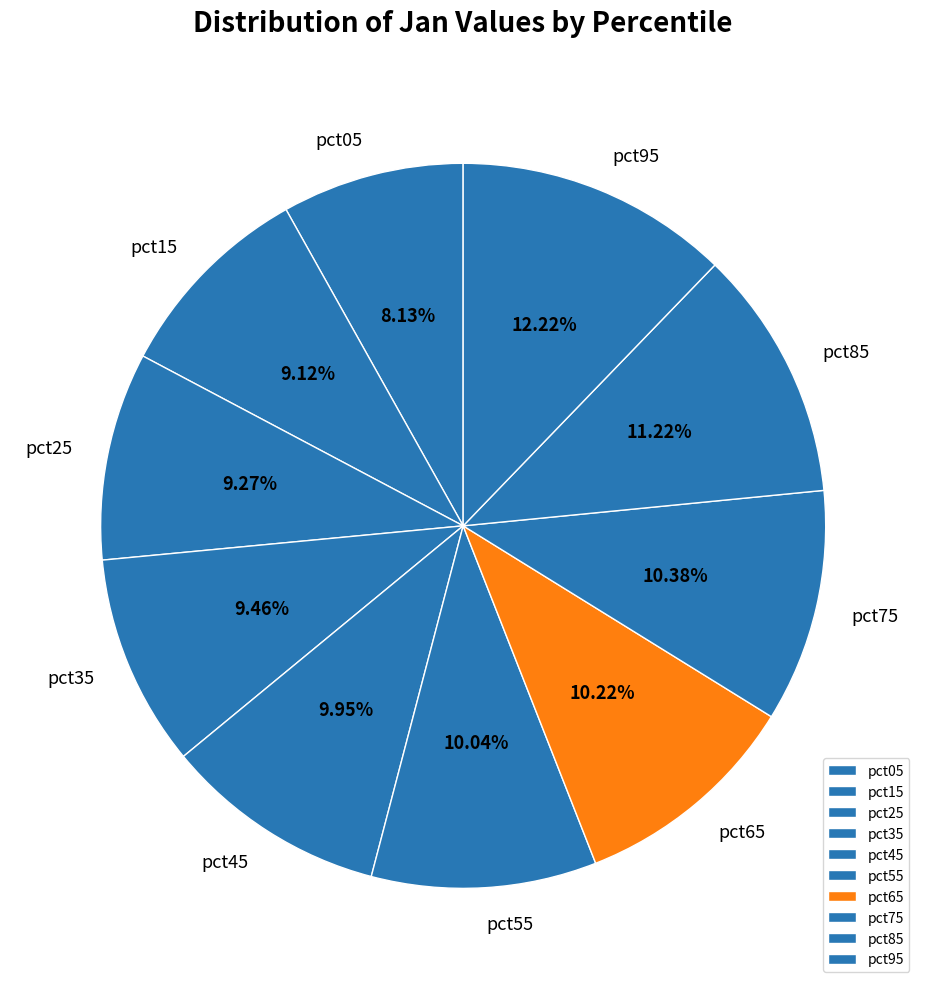

What percentage is the pct95 slice, to the nearest percent?

12%